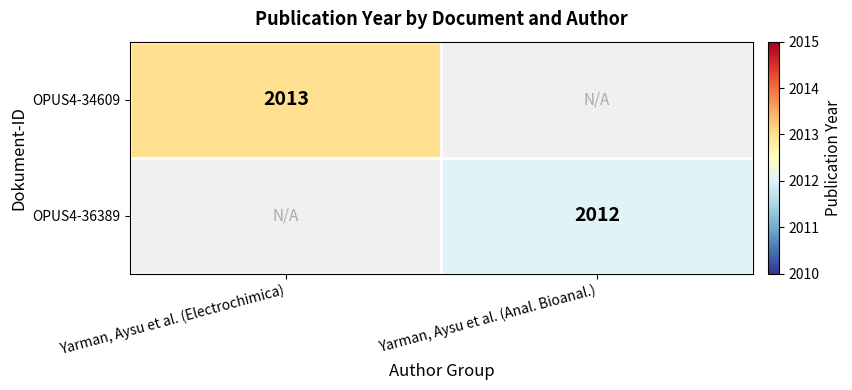

Is the value of OPUS4-34609 at Yarman, Aysu et al. (Electrochimica) greater than the value of OPUS4-36389 at Yarman, Aysu et al. (Anal. Bioanal.)?

Yes